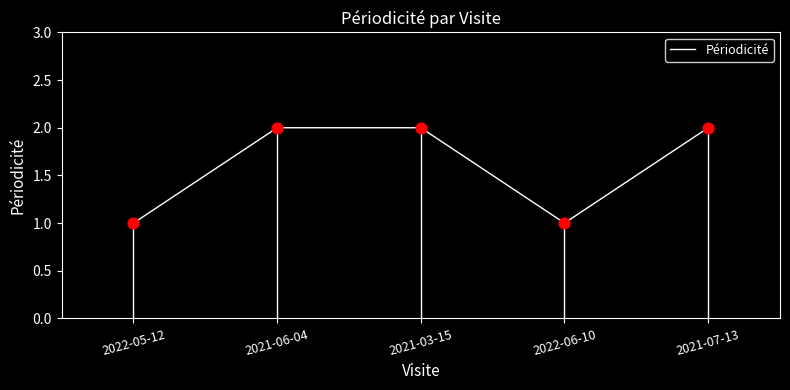

What is the ratio of the value at 2021-07-13 to the value at 2022-05-12?

2.0